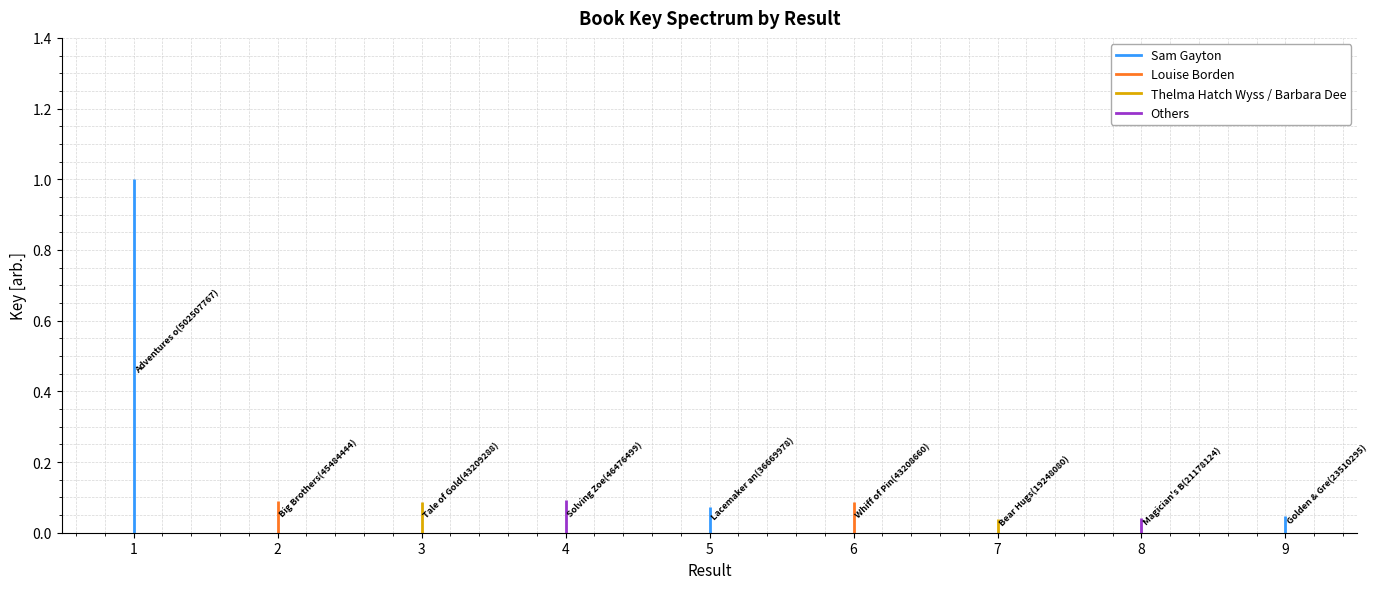

What is the maximum value for Tale of Gold?

0.1